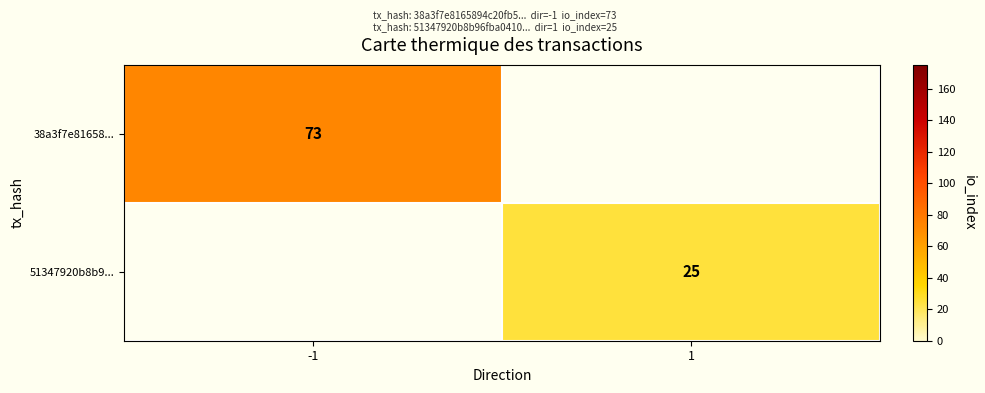

Is it true that 38a3f7e81658... equals 119 at -1?

False